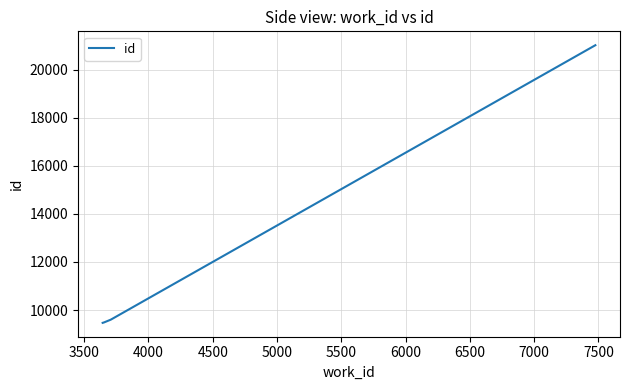

How many values are below 9599?

2